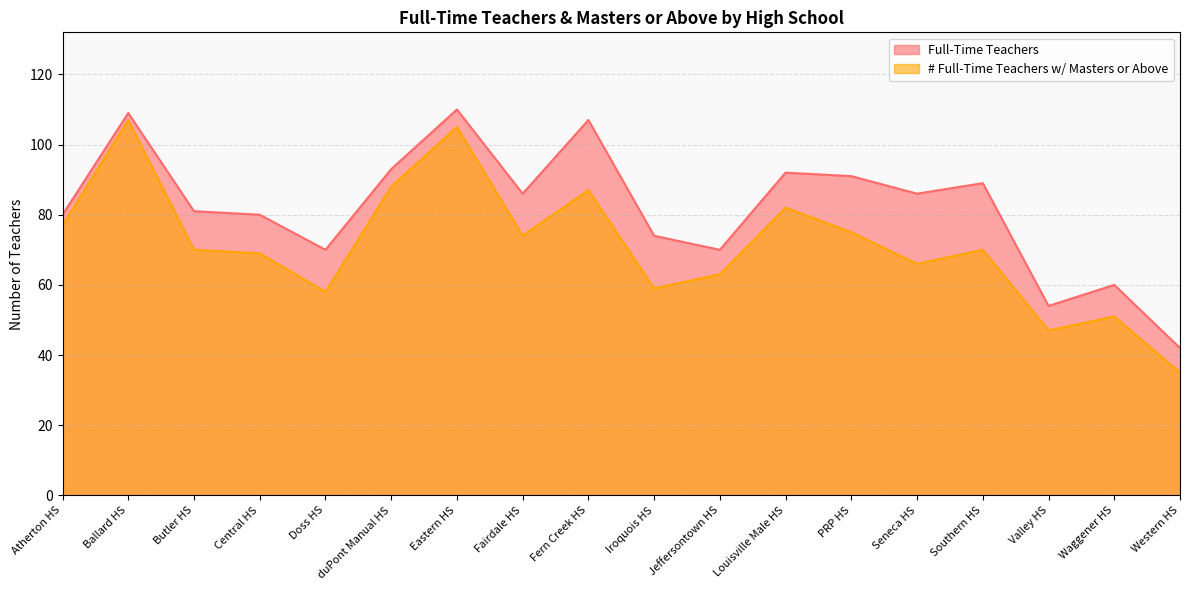

Reading left to right, list all the values displayed in this chart.

Full-Time Teachers: Atherton HS=80	Ballard HS=109	Butler HS=81	Central HS=80	Doss HS=70	duPont Manual HS=93	Eastern HS=110	Fairdale HS=86	Fern Creek HS=107	Iroquois HS=74	Jeffersontown HS=70	Louisville Male HS=92	PRP HS=91	Seneca HS=86	Southern HS=89	Valley HS=54	Waggener HS=60	Western HS=42
# Full-Time Teachers w/ Masters or Above: Atherton HS=77	Ballard HS=107	Butler HS=70	Central HS=69	Doss HS=58	duPont Manual HS=88	Eastern HS=105	Fairdale HS=74	Fern Creek HS=87	Iroquois HS=59	Jeffersontown HS=63	Louisville Male HS=82	PRP HS=75	Seneca HS=66	Southern HS=70	Valley HS=47	Waggener HS=51	Western HS=35